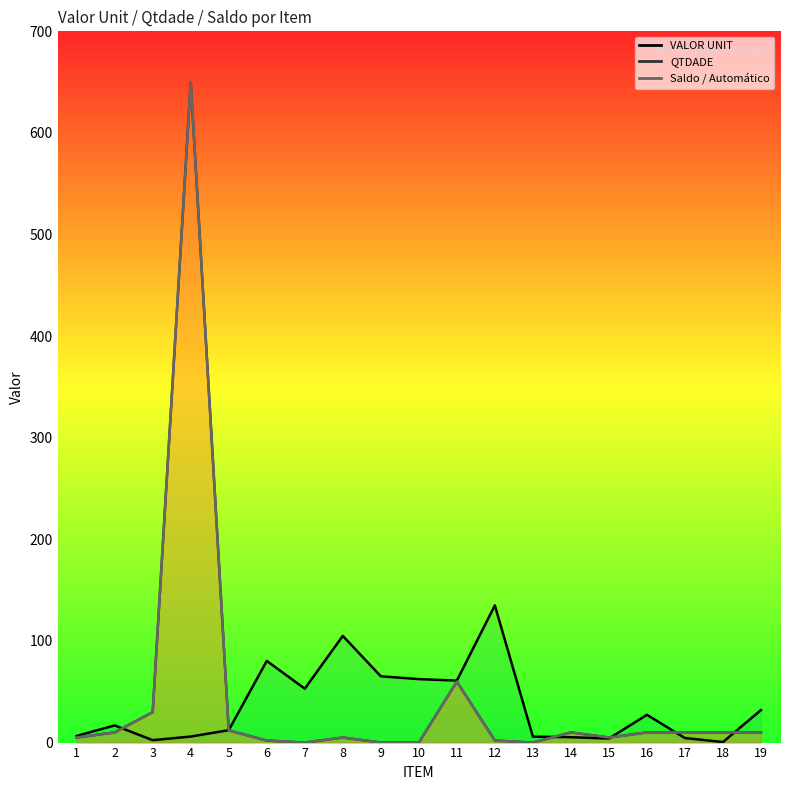

What is the average value of the VALOR UNIT series?

36.1